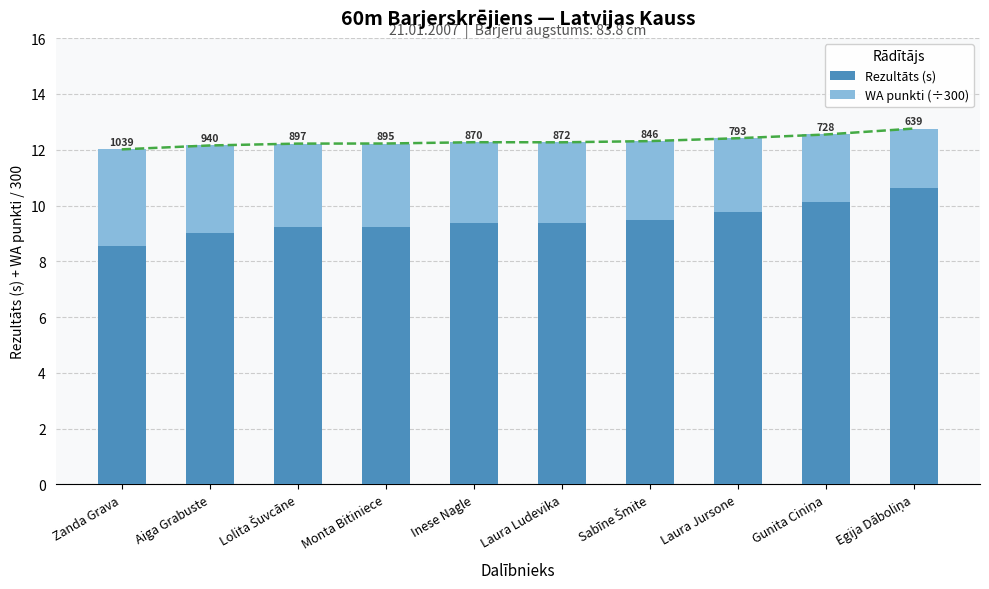

What is the label of the 9th bar from the left?

Gunita Ciniņa